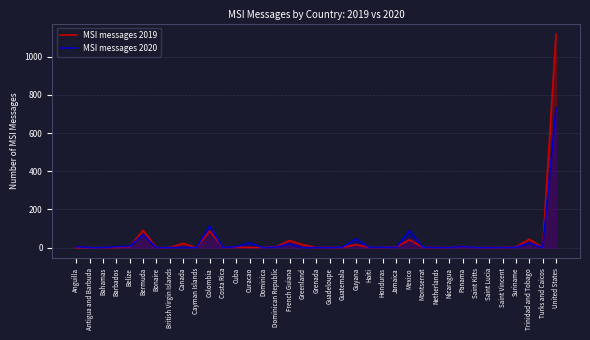

What is the label of the 23rd point from the left?

Haiti